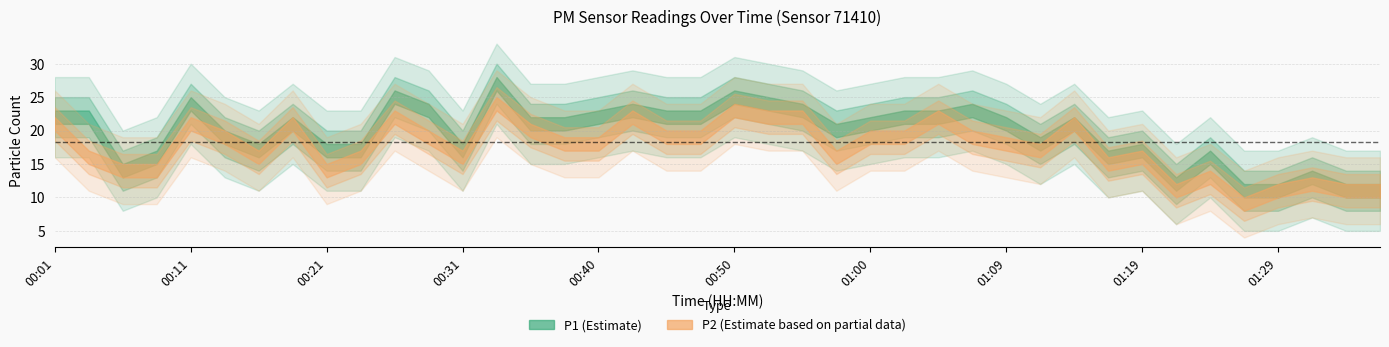

Which series changed the most between 00:18 and 00:55?

P1